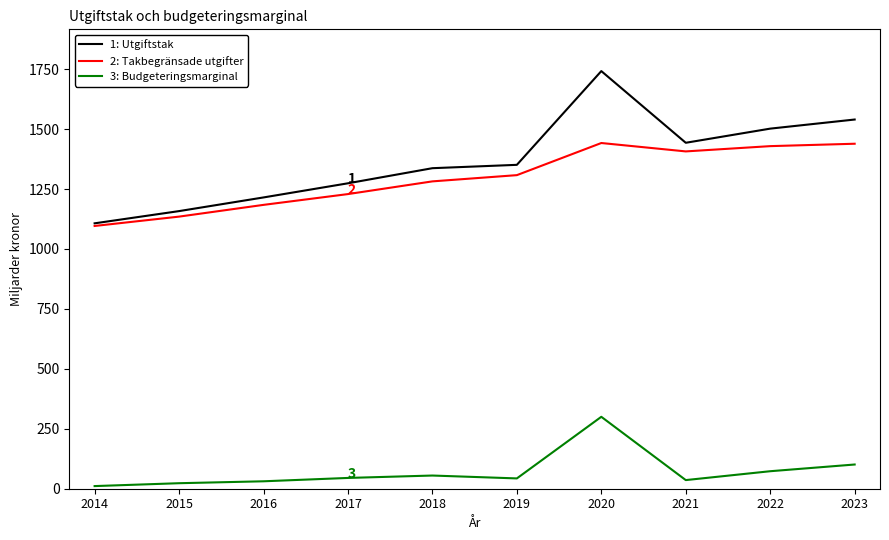

At which category does the chart reach its peak across all series?

2020